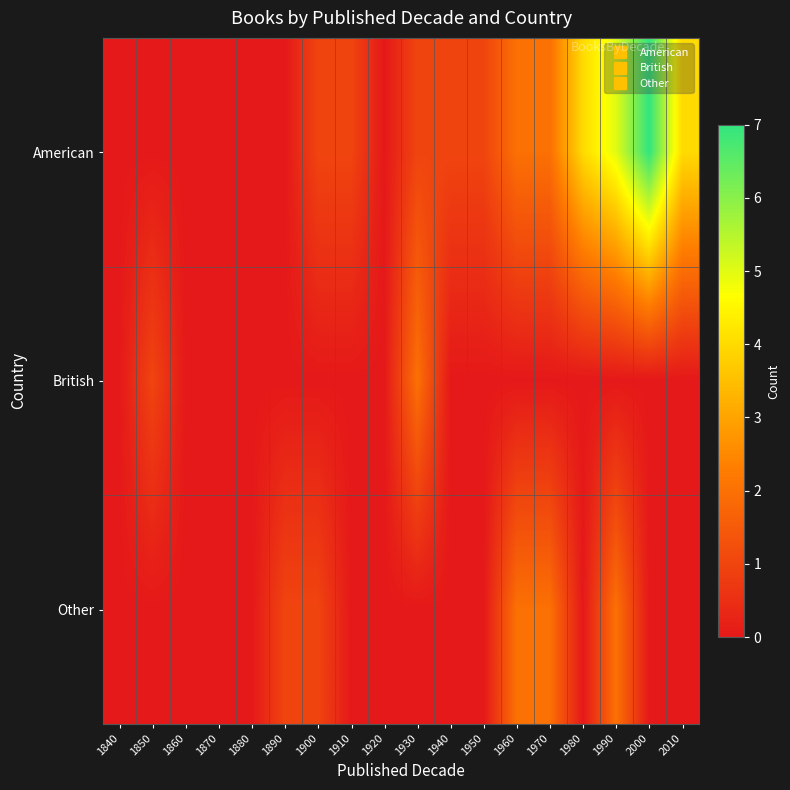

Reading left to right, transcribe all the data shown in this chart.

American: 1840=0	1850=0	1860=0	1870=0	1880=0	1890=0	1900=1	1910=1	1920=0	1930=1	1940=1	1950=1	1960=2	1970=2	1980=4	1990=5	2000=7	2010=4
British: 1840=0	1850=1	1860=0	1870=0	1880=0	1890=0	1900=0	1910=0	1920=0	1930=2	1940=0	1950=0	1960=0	1970=0	1980=0	1990=0	2000=0	2010=0
Other: 1840=0	1850=0	1860=0	1870=0	1880=0	1890=1	1900=1	1910=0	1920=0	1930=0	1940=0	1950=0	1960=2	1970=2	1980=0	1990=2	2000=0	2010=0